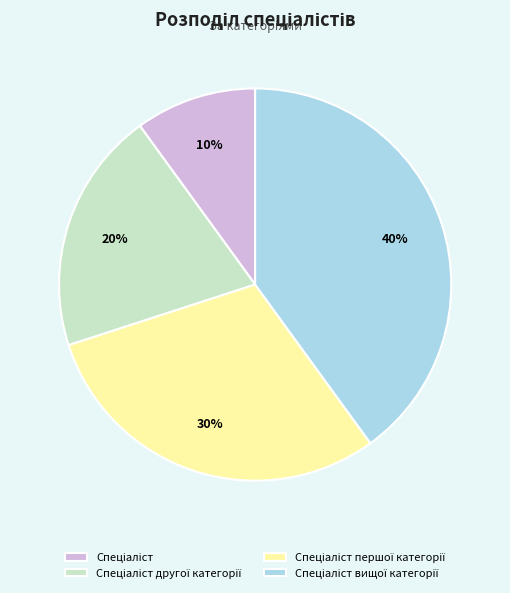

Is there a majority slice in this chart?

No